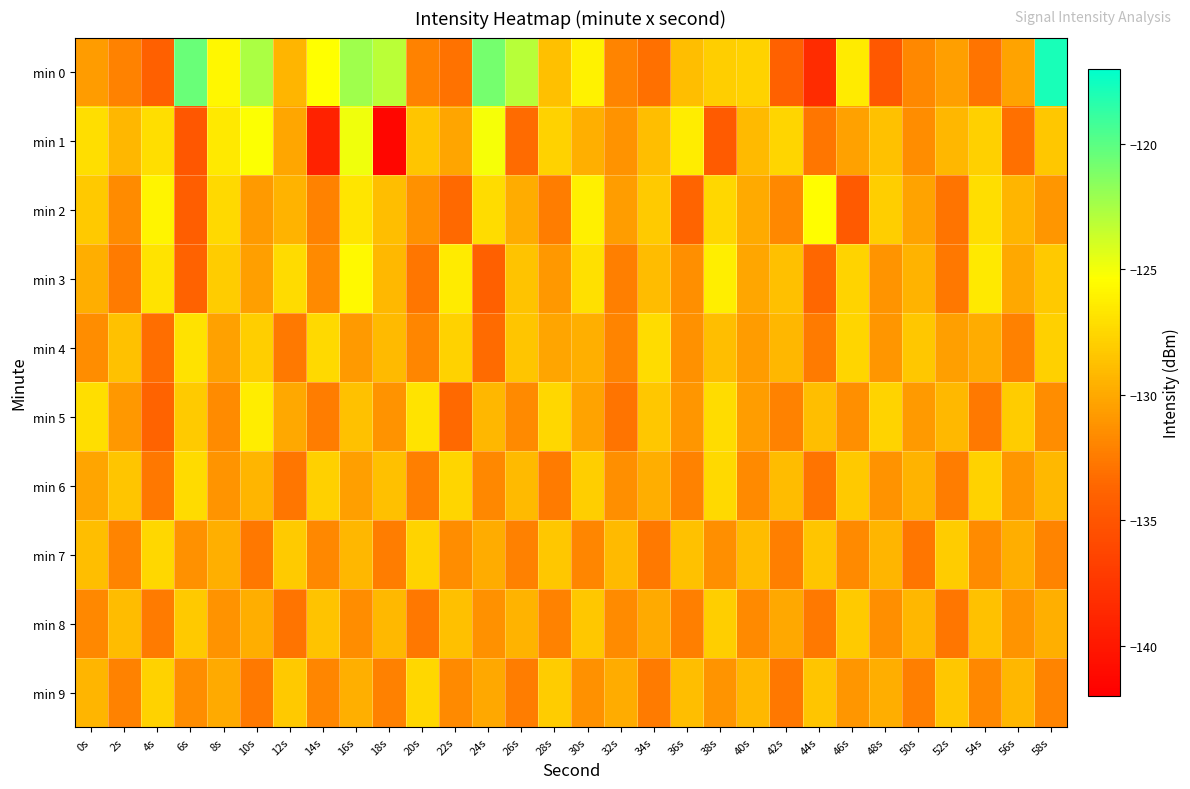

Reading left to right, what are all the values shown in this chart?

min 0: 0s=-130.7	2s=-132.1	4s=-134.1	6s=-120.5	8s=-125.8	10s=-122.6	12s=-129.3	14s=-125.4	16s=-122.2	18s=-123.1	20s=-132.1	22s=-133.0	24s=-120.8	26s=-123.0	28s=-128.8	30s=-126.0	32s=-131.9	34s=-133.0	36s=-128.8	38s=-128.0	40s=-127.8	42s=-134.1	44s=-138.3	46s=-126.4	48s=-134.7	50s=-131.8	52s=-130.6	54s=-132.9	56s=-130.4	58s=-117.8
min 1: 0s=-127.1	2s=-129.2	4s=-127.2	6s=-134.9	8s=-126.6	10s=-125.3	12s=-130.1	14s=-139.1	16s=-124.8	18s=-141.5	20s=-128.5	22s=-130.2	24s=-125.1	26s=-133.4	28s=-127.8	30s=-129.6	32s=-131.2	34s=-128.9	36s=-126.3	38s=-134.5	40s=-129.1	42s=-127.6	44s=-132.8	46s=-130.4	48s=-128.7	50s=-131.5	52s=-129.3	54s=-127.9	56s=-133.1	58s=-128.4
min 2: 0s=-128.3	2s=-131.6	4s=-125.9	6s=-134.2	8s=-127.4	10s=-130.8	12s=-129.5	14s=-132.1	16s=-126.7	18s=-128.9	20s=-131.3	22s=-133.5	24s=-127.2	26s=-129.8	28s=-132.4	30s=-126.1	32s=-130.6	34s=-128.2	36s=-133.7	38s=-127.5	40s=-129.9	42s=-131.8	44s=-125.4	46s=-134.6	48s=-128.0	50s=-130.3	52s=-132.9	54s=-127.1	56s=-129.4	58s=-131.0
min 3: 0s=-129.7	2s=-132.5	4s=-126.8	6s=-133.9	8s=-128.1	10s=-130.5	12s=-127.3	14s=-131.7	16s=-125.6	18s=-129.2	20s=-132.8	22s=-126.4	24s=-134.1	26s=-128.6	28s=-130.9	30s=-127.0	32s=-132.3	34s=-129.0	36s=-131.4	38s=-126.2	40s=-130.1	42s=-128.8	44s=-133.6	46s=-127.7	48s=-131.1	50s=-129.5	52s=-132.7	54s=-126.5	56s=-130.0	58s=-128.3
min 4: 0s=-131.5	2s=-128.7	4s=-133.2	6s=-126.9	8s=-130.4	10s=-128.0	12s=-132.6	14s=-127.4	16s=-130.8	18s=-129.1	20s=-131.9	22s=-127.8	24s=-133.4	26s=-128.5	28s=-130.2	30s=-129.6	32s=-132.0	34s=-127.2	36s=-131.3	38s=-128.9	40s=-130.7	42s=-129.3	44s=-132.5	46s=-127.6	48s=-131.0	50s=-128.4	52s=-130.5	54s=-129.8	56s=-132.2	58s=-127.9
min 5: 0s=-127.1	2s=-130.9	4s=-133.8	6s=-128.2	8s=-131.6	10s=-126.3	12s=-130.0	14s=-132.4	16s=-128.7	18s=-131.2	20s=-126.8	22s=-133.5	24s=-129.3	26s=-131.7	28s=-127.5	30s=-130.3	32s=-132.9	34s=-128.4	36s=-131.0	38s=-127.2	40s=-130.6	42s=-132.1	44s=-128.9	46s=-131.4	48s=-127.7	50s=-130.8	52s=-129.2	54s=-132.6	56s=-128.1	58s=-131.5
min 6: 0s=-130.2	2s=-128.5	4s=-132.7	6s=-127.3	8s=-131.1	10s=-129.4	12s=-132.8	14s=-127.9	16s=-130.5	18s=-128.8	20s=-132.3	22s=-127.6	24s=-131.8	26s=-129.1	28s=-132.5	30s=-128.0	32s=-131.4	34s=-129.7	36s=-132.1	38s=-127.4	40s=-131.7	42s=-129.0	44s=-132.9	46s=-128.3	48s=-131.2	50s=-129.5	52s=-132.4	54s=-127.8	56s=-131.0	58s=-129.2
min 7: 0s=-128.9	2s=-132.0	4s=-127.5	6s=-131.3	8s=-129.6	10s=-132.7	12s=-128.2	14s=-131.8	16s=-129.3	18s=-132.4	20s=-127.7	22s=-131.5	24s=-129.8	26s=-132.2	28s=-128.4	30s=-131.9	32s=-129.1	34s=-132.6	36s=-128.7	38s=-131.4	40s=-129.0	42s=-132.3	44s=-128.5	46s=-131.7	48s=-129.4	50s=-132.8	52s=-128.1	54s=-131.6	56s=-129.7	58s=-132.0
min 8: 0s=-131.8	2s=-129.0	4s=-132.5	6s=-128.3	8s=-131.2	10s=-129.7	12s=-132.9	14s=-128.6	16s=-131.5	18s=-129.2	20s=-132.7	22s=-128.8	24s=-131.3	26s=-129.5	28s=-132.1	30s=-128.4	32s=-131.6	34s=-129.9	36s=-132.3	38s=-128.0	40s=-131.7	42s=-130.0	44s=-132.6	46s=-128.2	48s=-131.4	50s=-129.3	52s=-132.8	54s=-128.7	56s=-131.1	58s=-129.6
min 9: 0s=-129.4	2s=-132.1	4s=-127.8	6s=-131.5	8s=-129.9	10s=-132.6	12s=-128.3	14s=-131.9	16s=-129.6	18s=-132.2	20s=-127.5	22s=-131.7	24s=-130.0	26s=-132.4	28s=-128.1	30s=-131.3	32s=-129.8	34s=-132.5	36s=-128.9	38s=-131.1	40s=-129.2	42s=-132.7	44s=-128.5	46s=-131.0	48s=-129.7	50s=-132.3	52s=-128.4	54s=-131.8	56s=-129.3	58s=-132.0